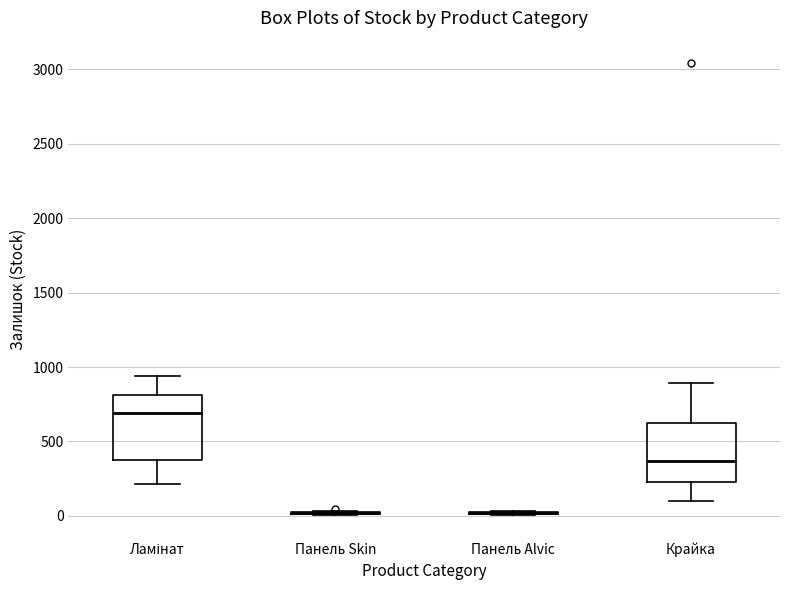

Reading left to right, transcribe this box plot: for each box, give where its median line is, the range the box spans, and where its two whiskers end, as read against the y-axis. The values are not printed on the chart, so give them approximately, as read against the axis.

Ламінат: median 700, box 350 to 800, whiskers 200 to 950
Панель Skin: box collapsed to a line at 0, whiskers 0 to 50
Панель Alvic: box collapsed to a line at 0, whiskers 0 to 50
Крайка: median 350, box 250 to 600, whiskers 100 to 900